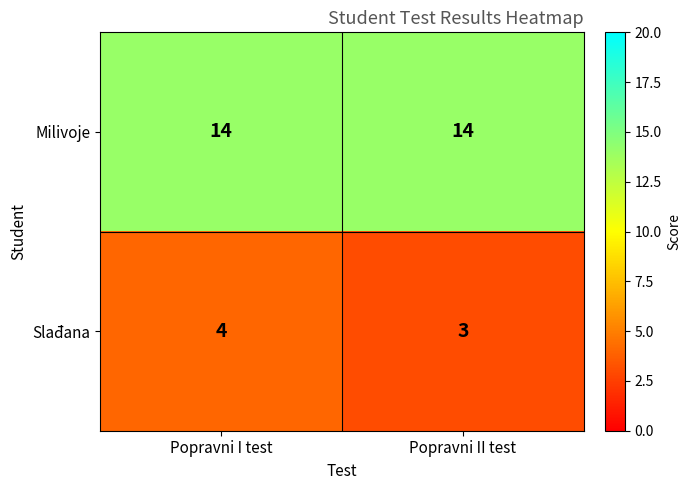

Reading left to right, extract all data points from this chart.

Milivoje: 14	14
Slađana: 4	3